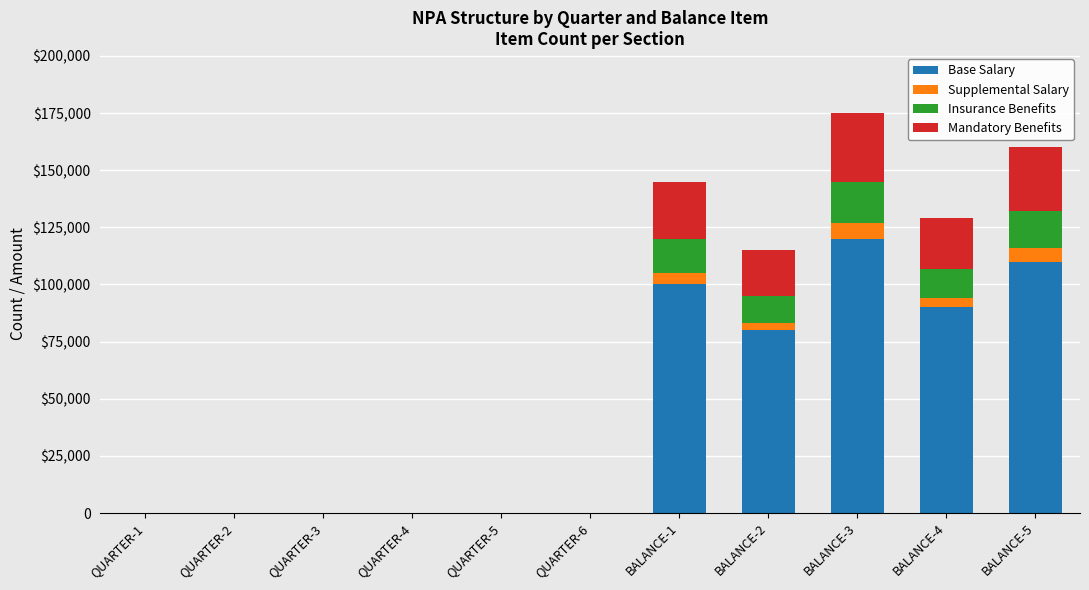

What is the difference between the Mandatory Benefits values at QUARTER-4 and BALANCE-5?

27985